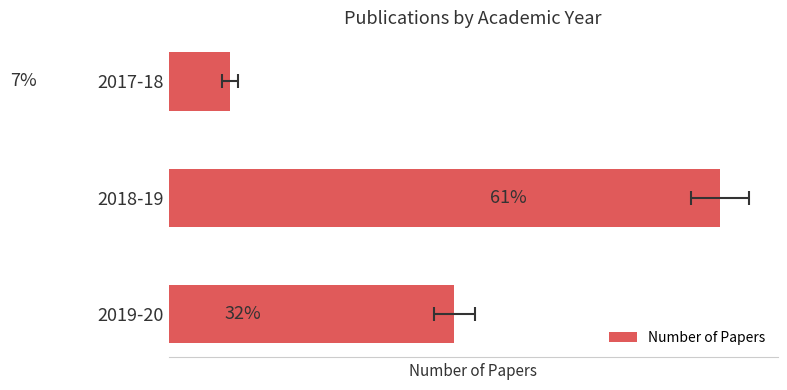

Are the bars horizontal?

Yes